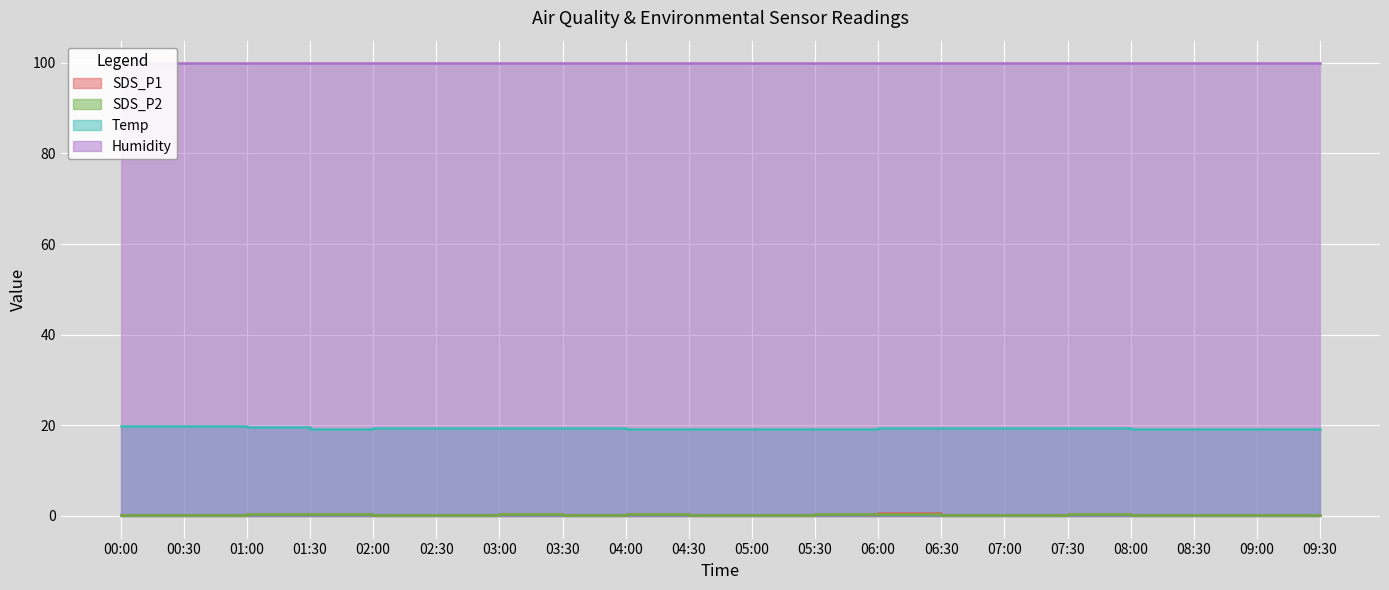

How many interior local valleys does the Temp series have?

1